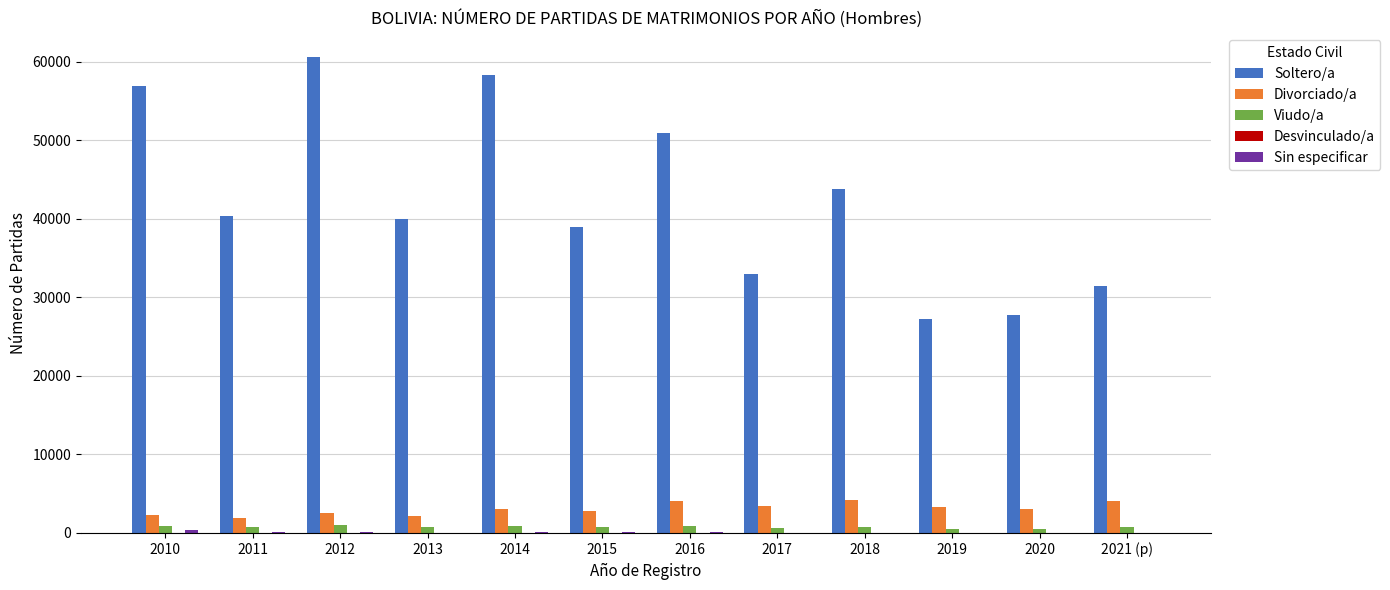

Which series has the largest total across all categories?

Soltero/a